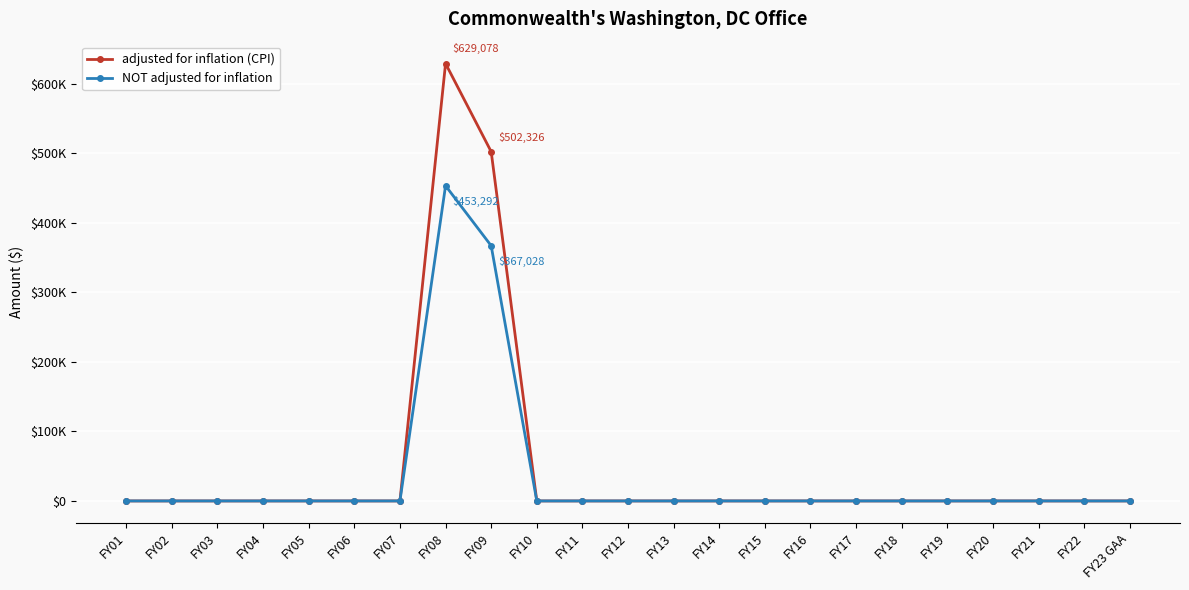

What is the label of the 15th point from the left?

FY15